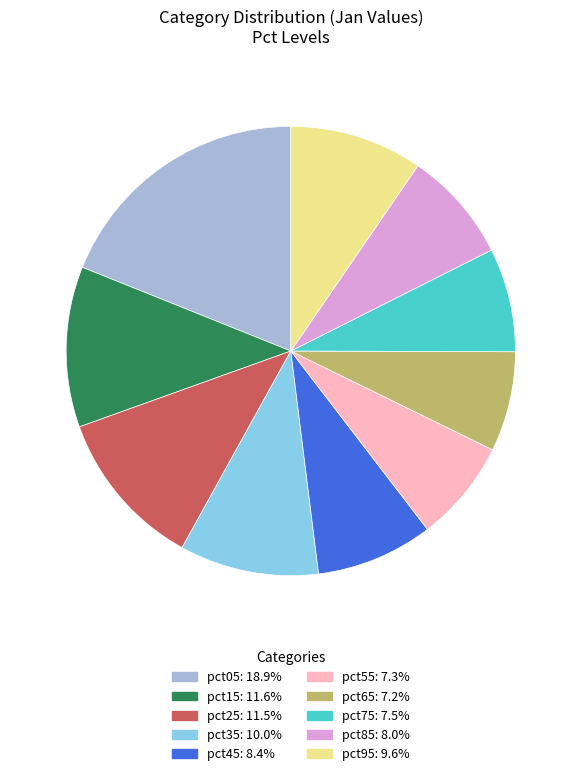

Is the sum of pct95 and pct25 greater than half?

No